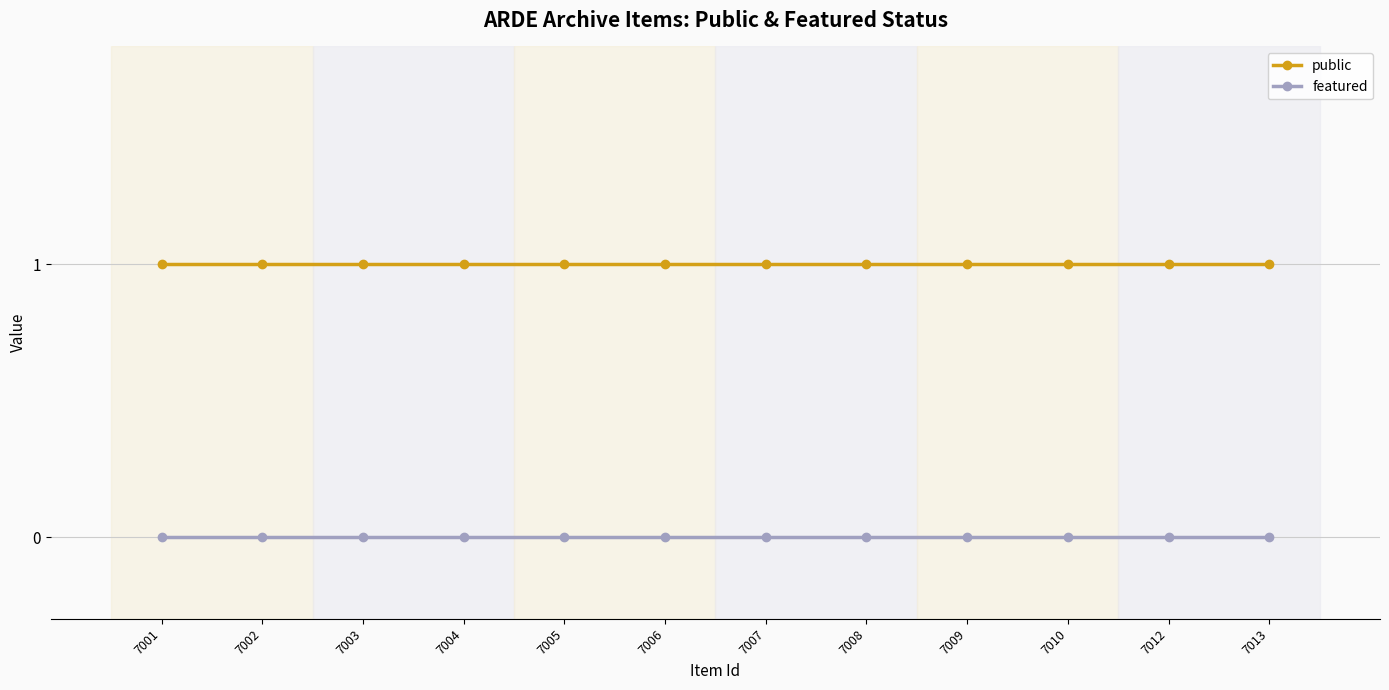

Count the number of categories in the chart.

12